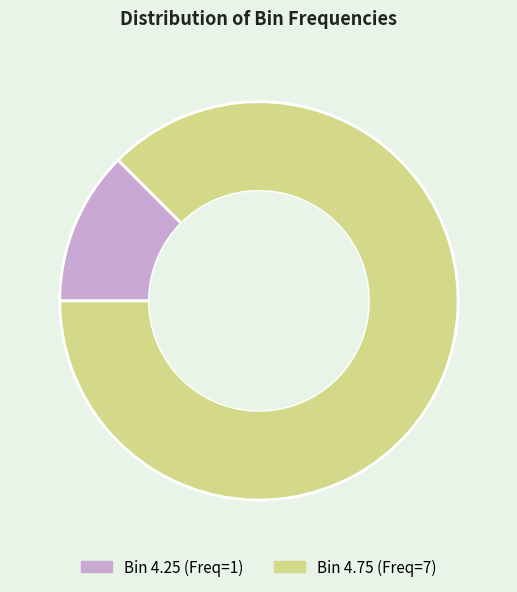

How many segments does this pie chart have?

2